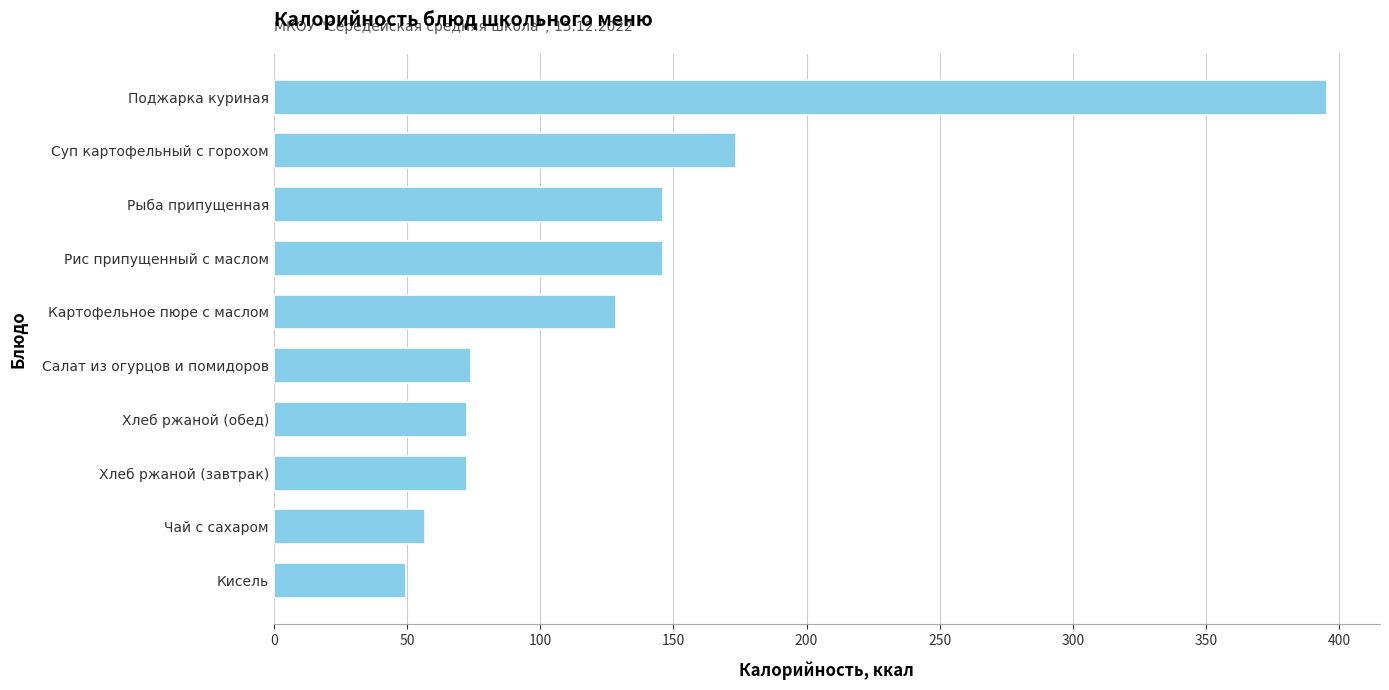

Read the value at Хлеб ржаной (завтрак).

72.4